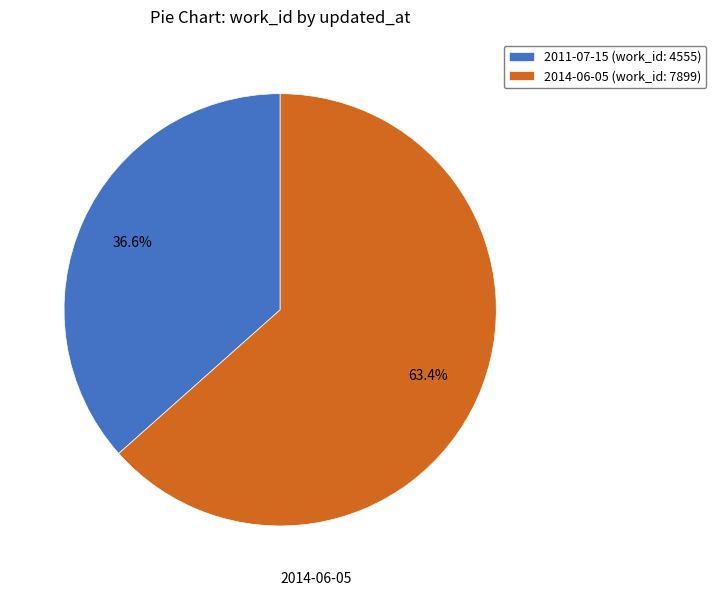

To the nearest percent, what is the difference between the 2011-07-15 and 2014-06-05 slice percentages?

27%